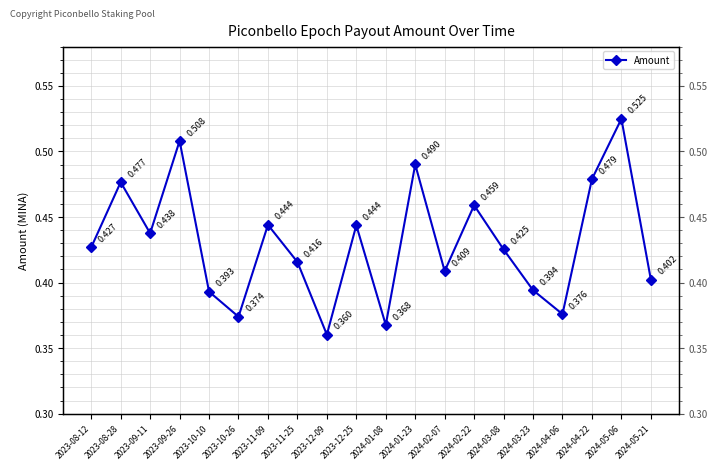

What is the maximum value shown in the chart?

0.5